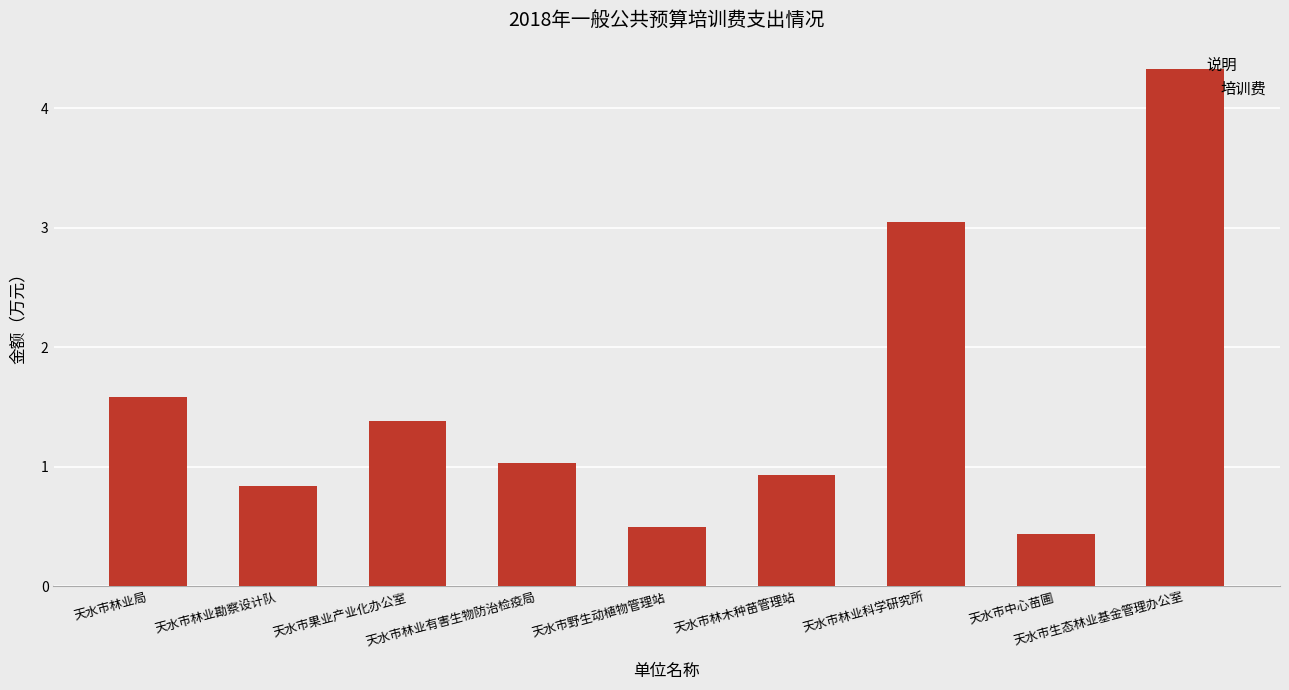

What is the difference between the maximum and second lowest values?

3.8